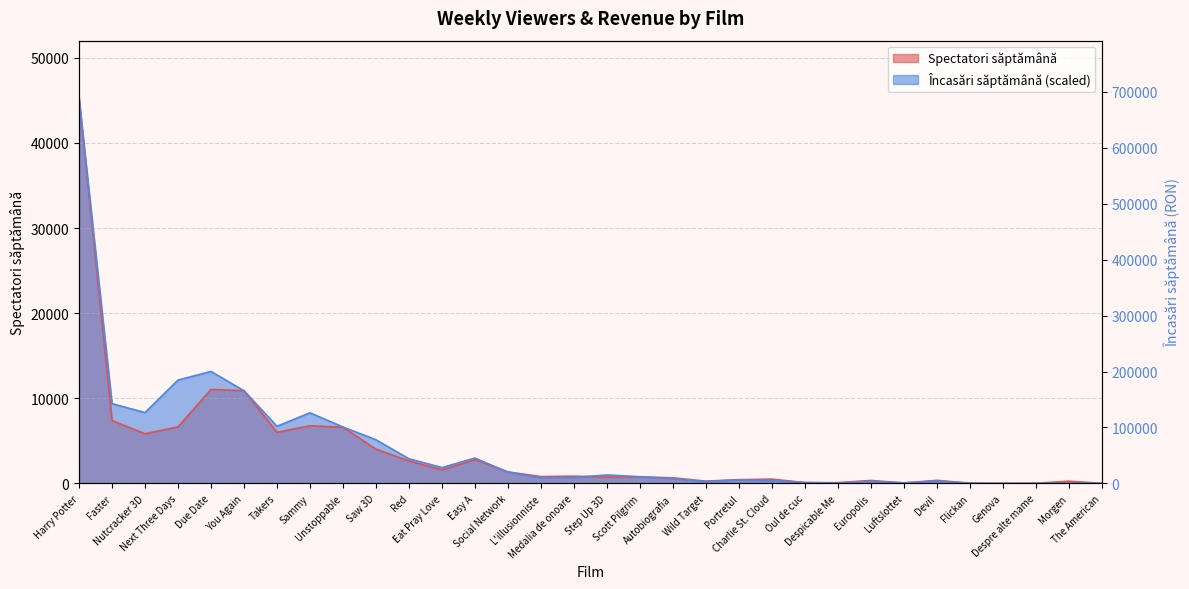

Reading left to right, what are all the values shown in this chart?

Spectatori săptămână: Harry Potter=45237.0	Faster=7390.0	Nutcracker 3D=5833.0	Next Three Days=6648.0	Due Date=11039.0	You Again=10902.0	Takers=6011.0	Sammy=6772.0	Unstoppable=6605.0	Saw 3D=4033.0	Red=2648.0	Eat Pray Love=1595.0	Easy A=2799.0	Social Network=1356.0	L'illusionniste=802.0	Medalia de onoare=851.0	Step Up 3D=736.0	Scott Pilgrim=775.0	Autobiografia=657.0	Wild Target=271.0	Portretul=442.0	Charlie St. Cloud=503.0	Oul de cuc=102.0	Despicable Me=91.0	Europolis=351.0	Luftslottet=56.0	Devil=363.0	Flickan=38.0	Genova=7.0	Despre alte mame=18.0	Morgen=260.0	The American=15.0
Încasări săptămână: Harry Potter=45237.0	Faster=9370.0	Nutcracker 3D=8325.9	Next Three Days=12142.7	Due Date=13160.0	You Again=10888.9	Takers=6714.2	Sammy=8298.3	Unstoppable=6630.1	Saw 3D=5133.6	Red=2899.0	Eat Pray Love=1861.2	Easy A=2981.2	Social Network=1324.7	L'illusionniste=674.4	Medalia de onoare=700.6	Step Up 3D=994.1	Scott Pilgrim=790.9	Autobiografia=557.4	Wild Target=213.6	Portretul=415.4	Charlie St. Cloud=335.9	Oul de cuc=101.7	Despicable Me=42.3	Europolis=236.1	Luftslottet=70.5	Devil=271.8	Flickan=23.9	Genova=2.7	Despre alte mame=6.7	Morgen=56.9	The American=7.9